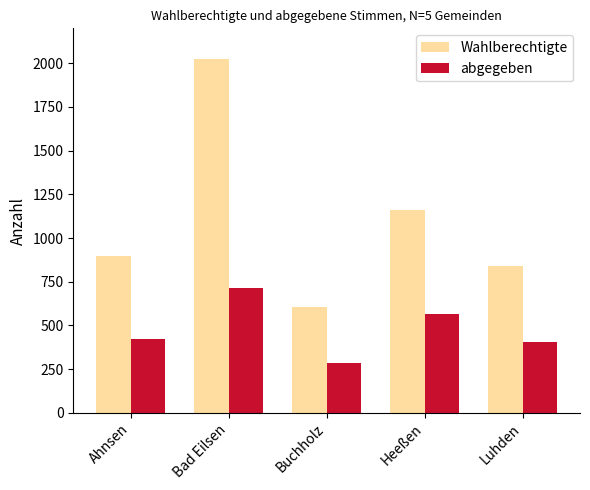

Reading right to left, transcribe all the data shown in this chart.

Wahlberechtigte: Luhden=838	Heeßen=1162	Buchholz=603	Bad Eilsen=2024	Ahnsen=897
abgegeben: Luhden=407	Heeßen=563	Buchholz=283	Bad Eilsen=715	Ahnsen=425